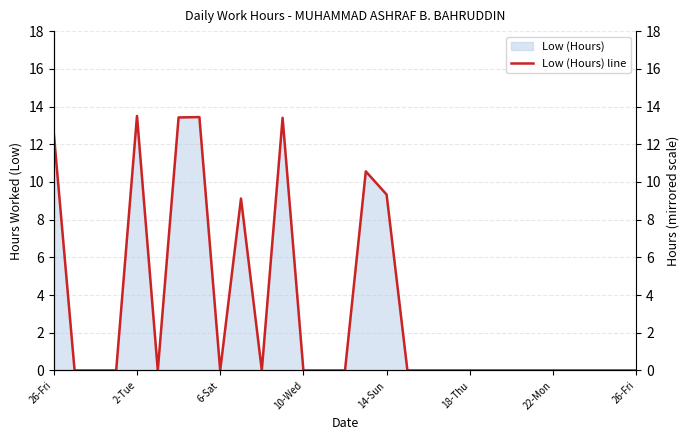

What is the average value?

3.3